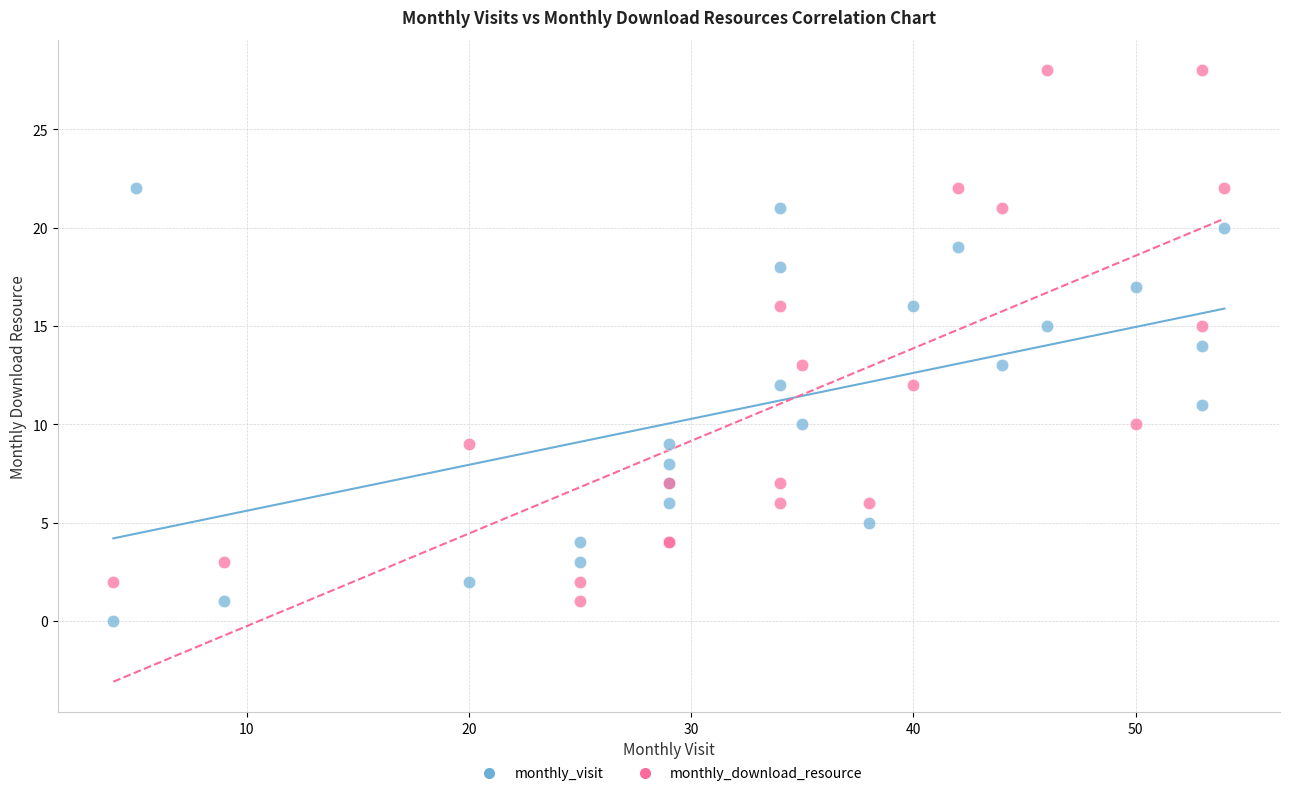

Which series has the largest Y range (max minus min)?

monthly_download_resource